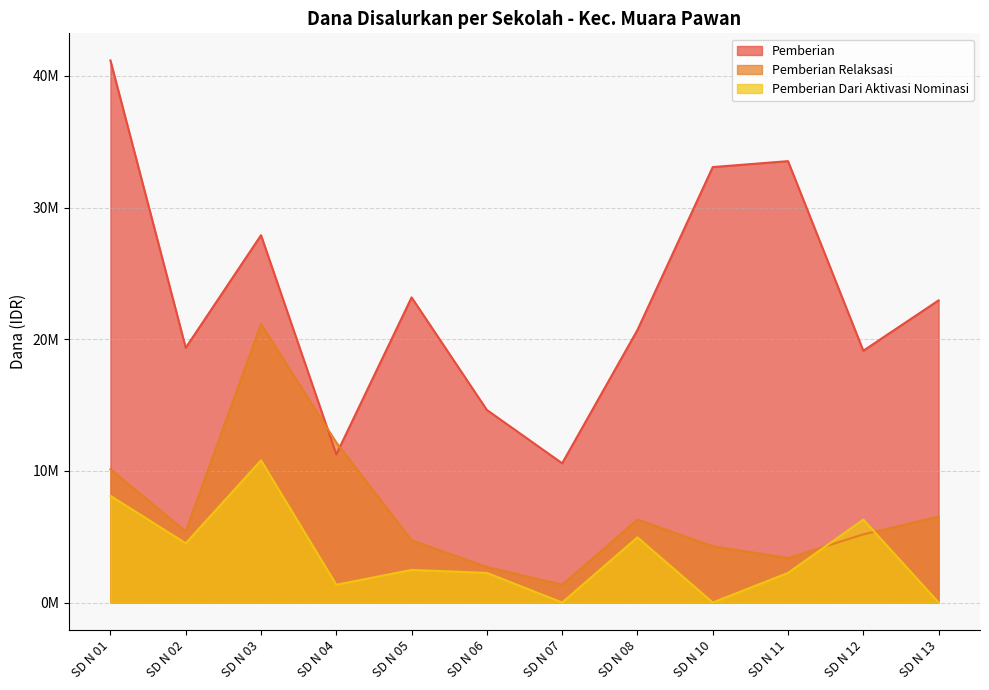

Is the value of Pemberian at SD N 04 greater than the value of Pemberian Relaksasi at SD N 08?

Yes